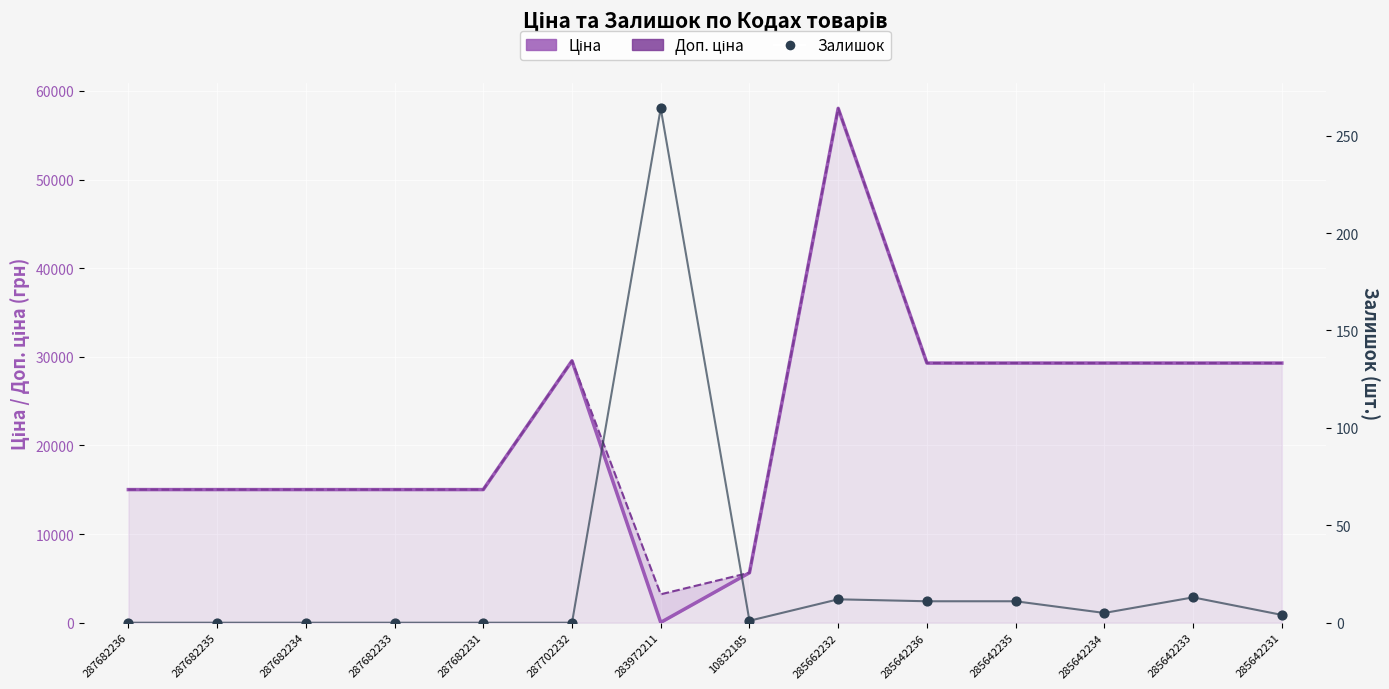

Is the value of Залишок at 285642236 greater than the value of Ціна at 285642233?

No